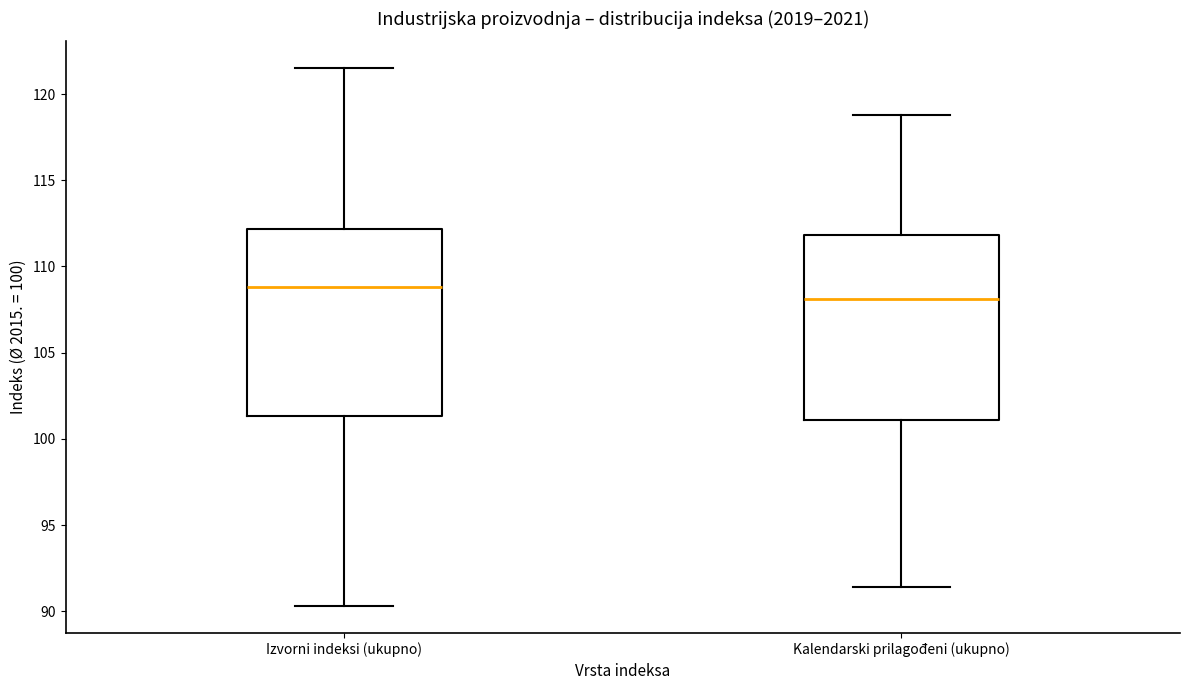

Which box has the lowest median line?

Kalendarski prilagođeni (ukupno)